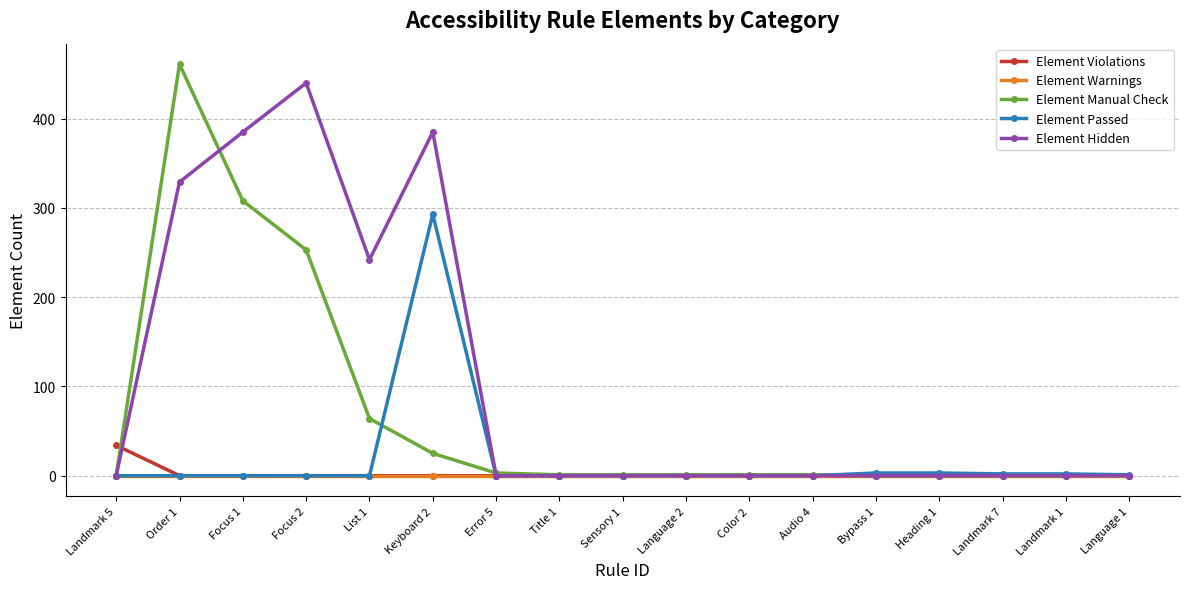

Which series has the largest total across all categories?

Element Hidden